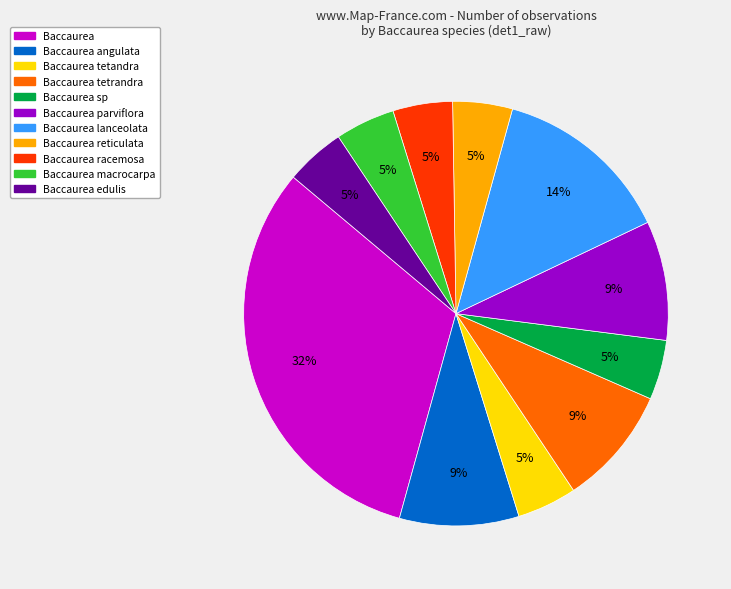

To the nearest percent, what is the average slice percentage?

9%